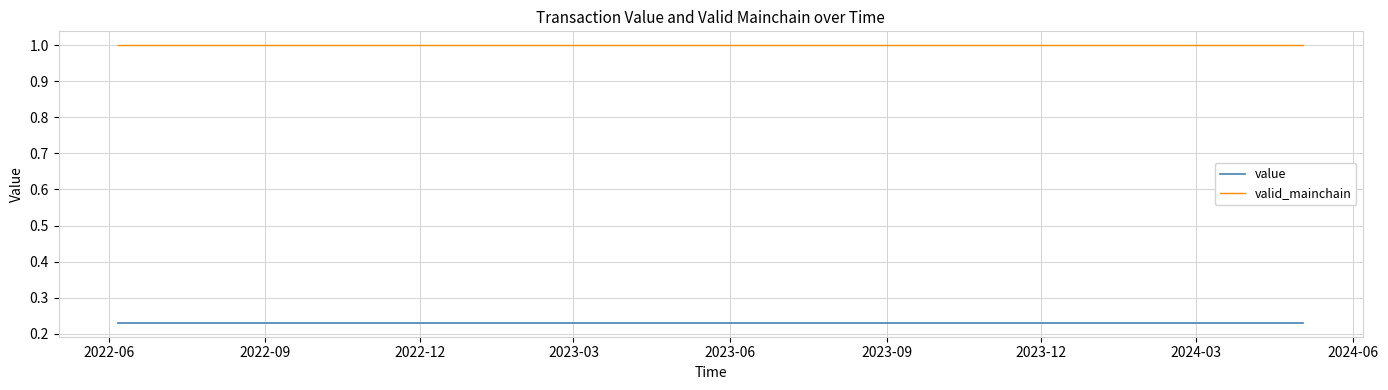

Which series has the largest total across all categories?

valid_mainchain